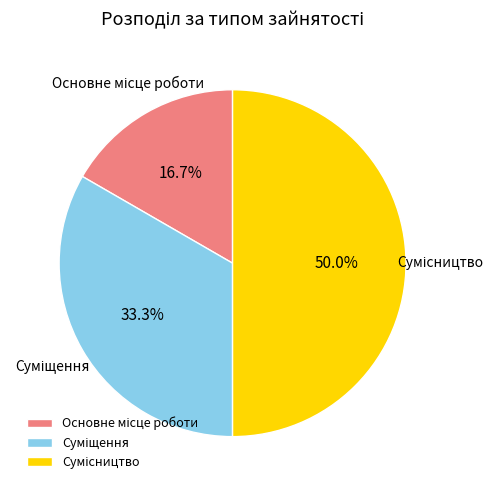

How many slices are in this pie chart?

3